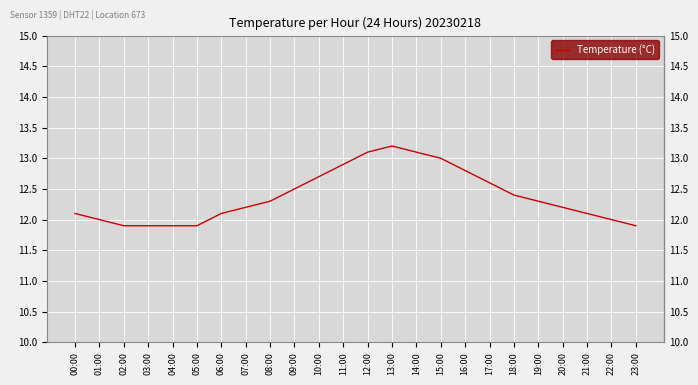

Does the chart have visible grid lines?

Yes